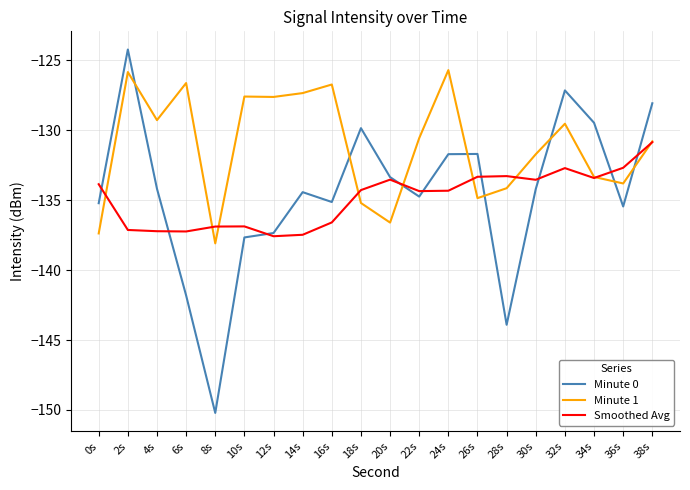

List the series in order of their peak value, highest first.

Minute 0, Minute 1, Smoothed Avg